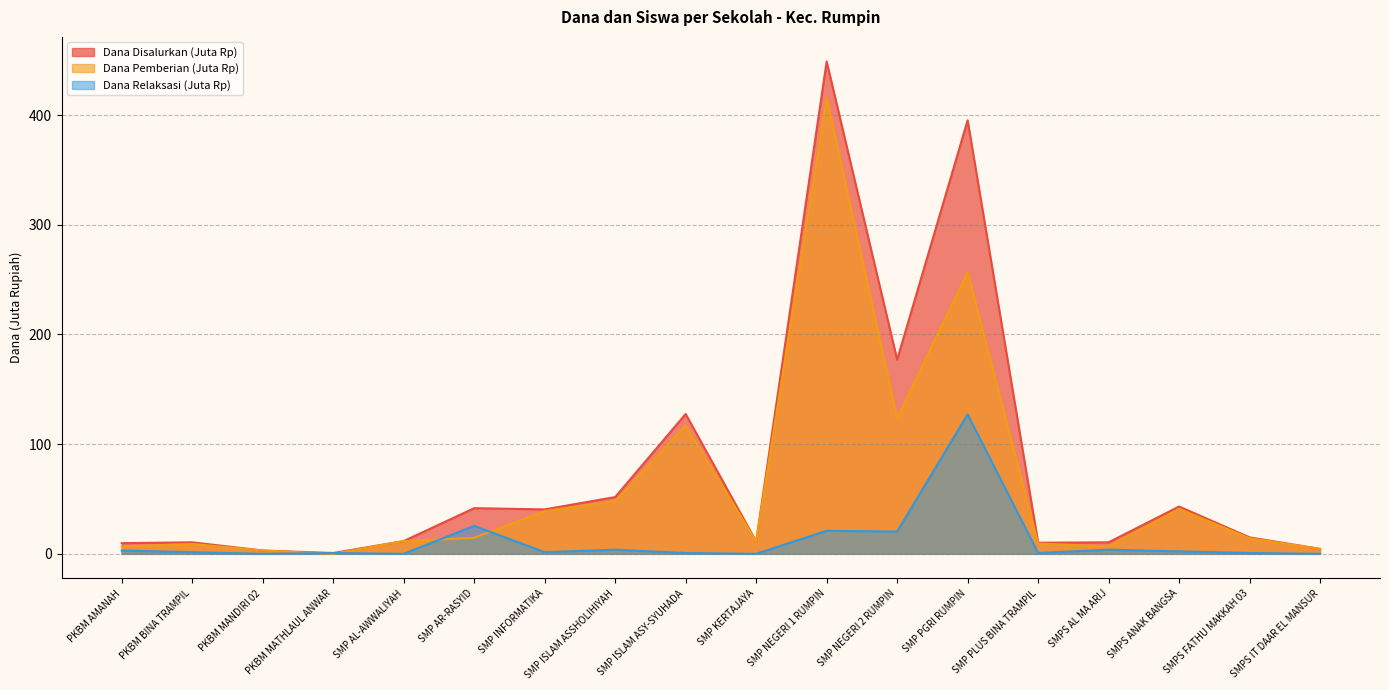

Count the number of categories in the chart.

18